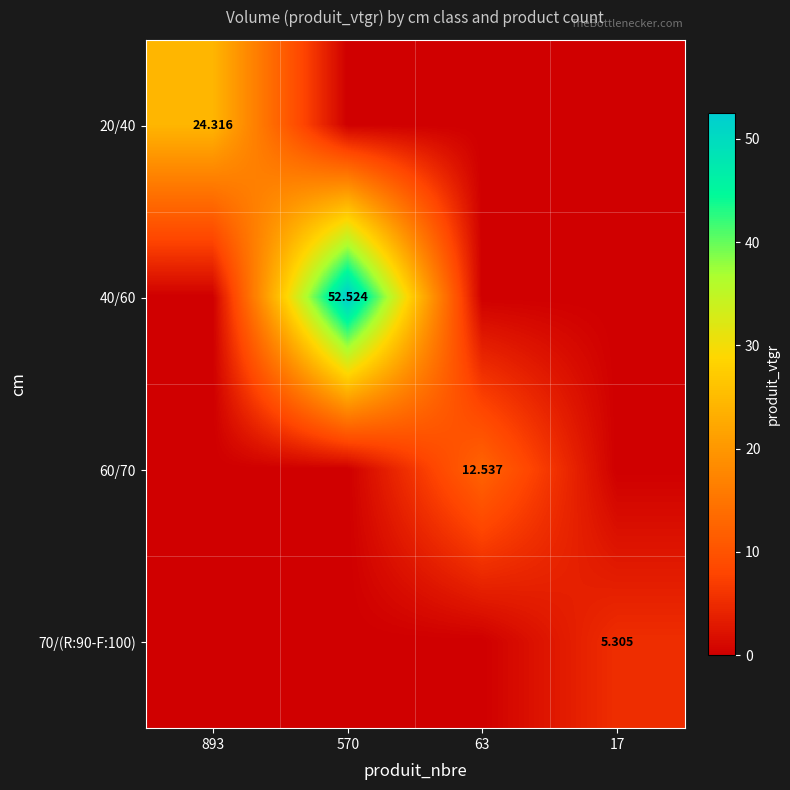

Is the value of 40/60 at 570 greater than the value of 70/(R:90-F:100) at 17?

Yes